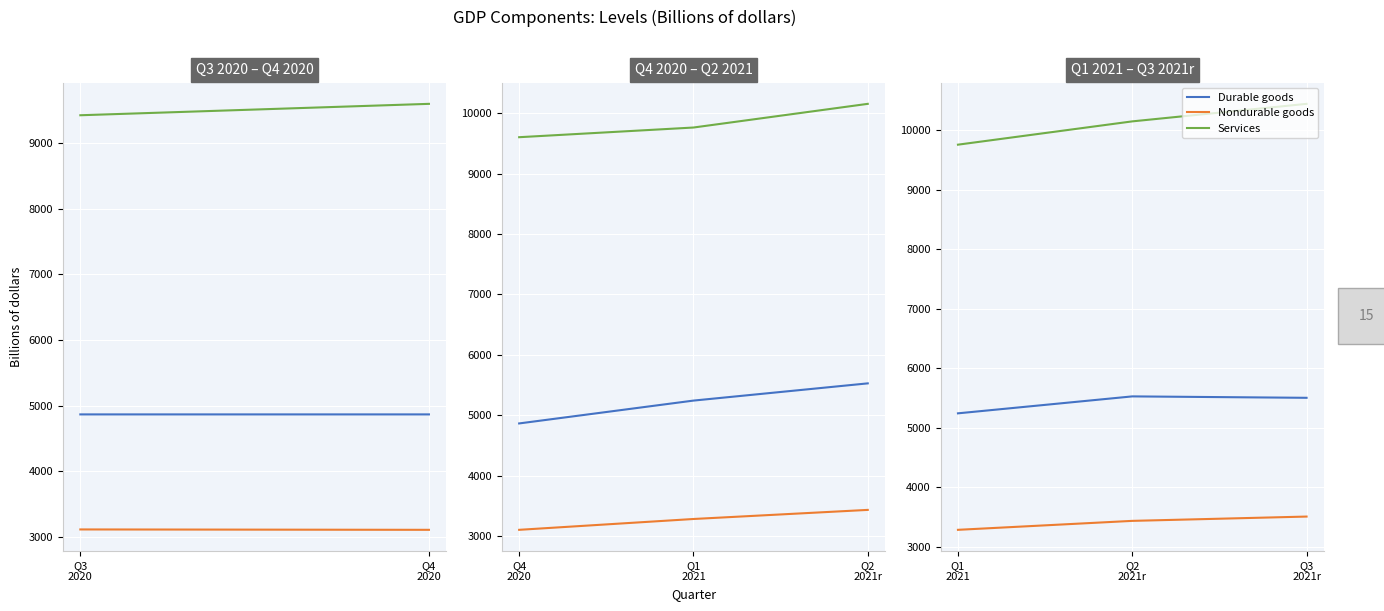

The Durable goods series shows 9112.4 at Q3 2021r. True or false?

False